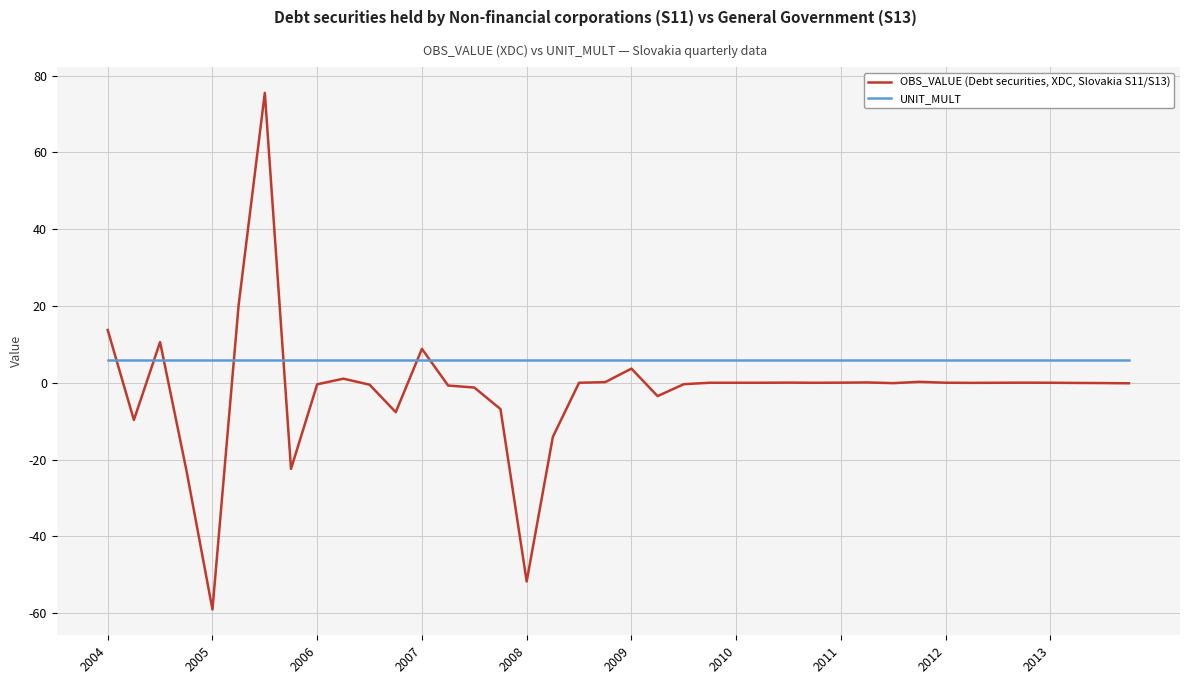

List the series in order of their peak value, lowest first.

UNIT_MULT, OBS_VALUE (Debt securities, XDC, Slovakia S11/S13)